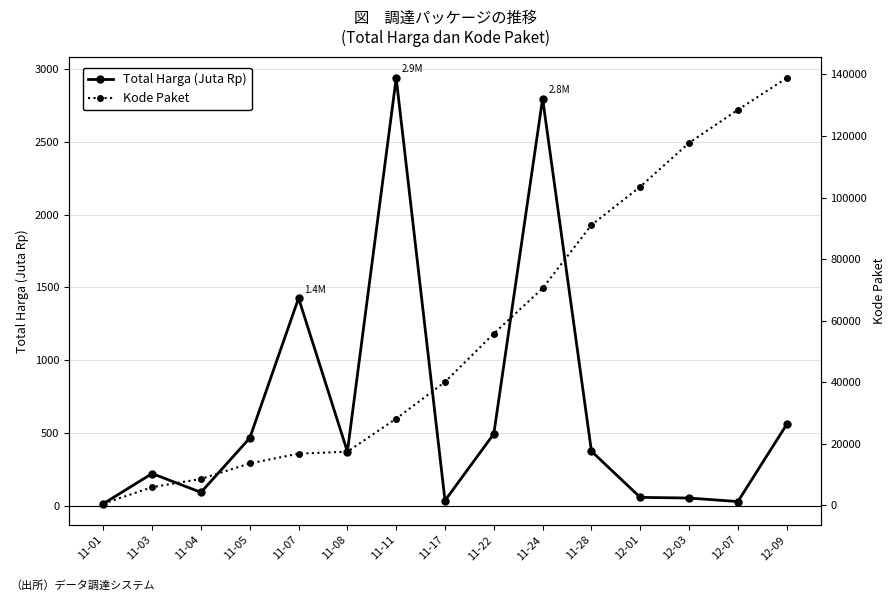

How many data points in Total Harga (Juta Rp) are less than 370?

7